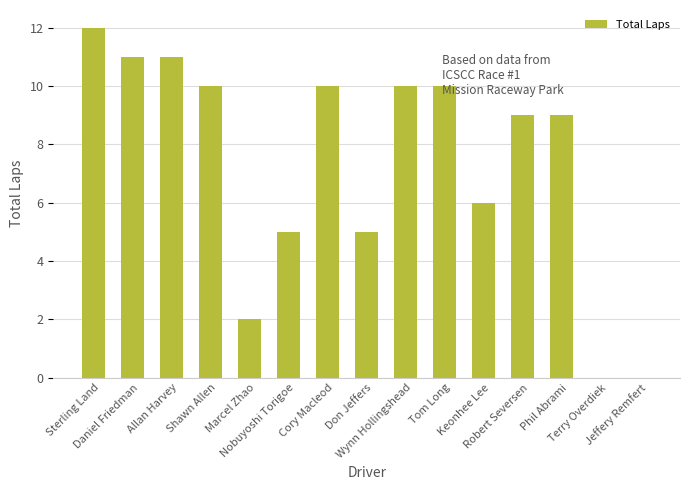

Is it true that the value at Daniel Friedman is 11?

True